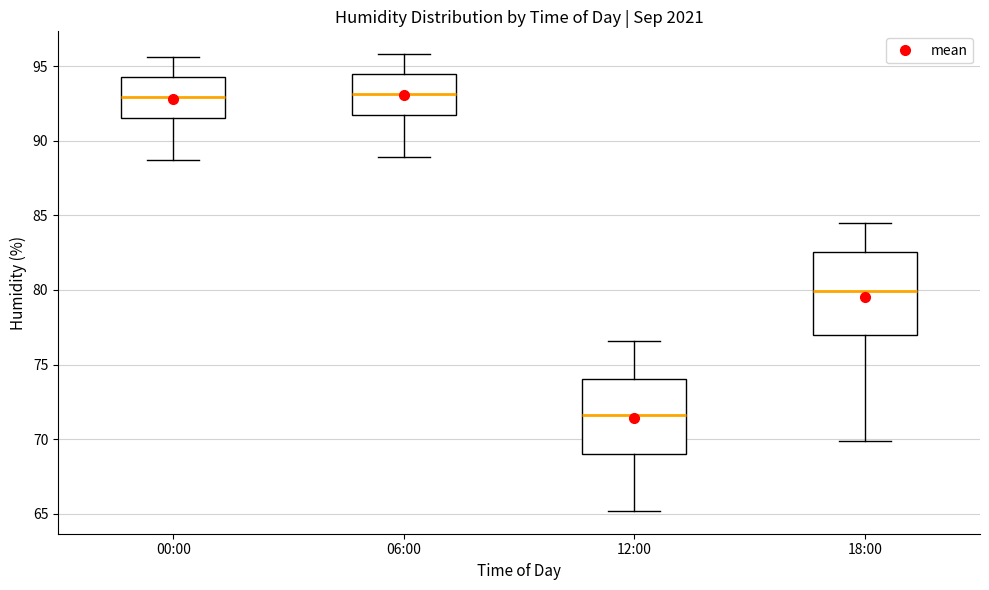

Which box is the tallest, from its lower edge to its upper edge?

18:00